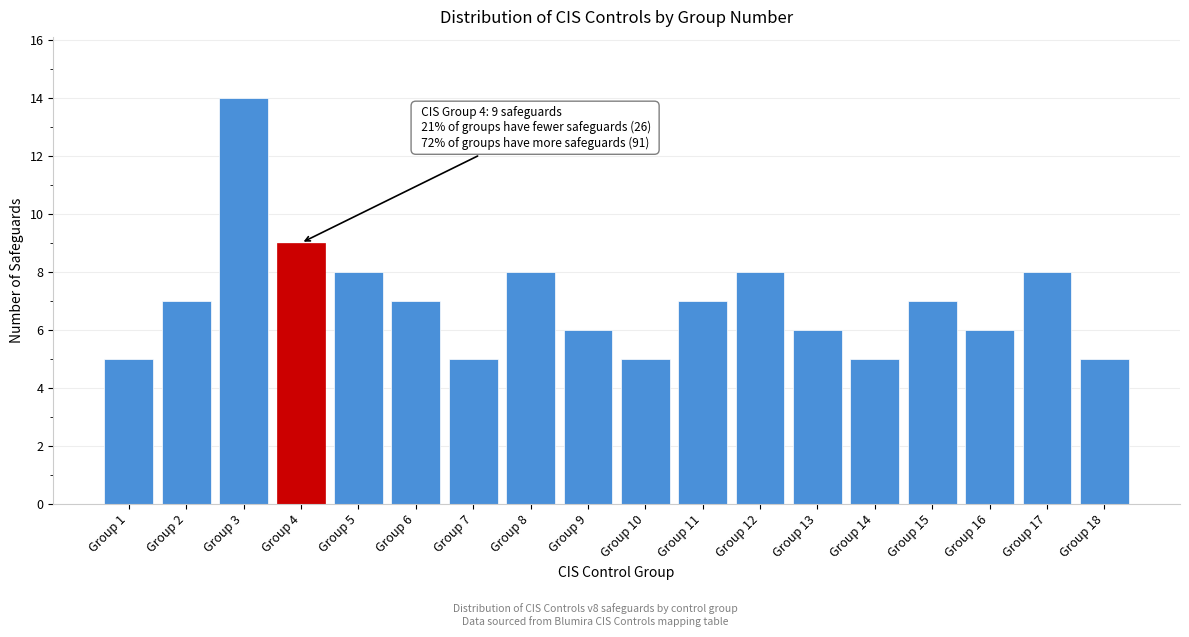

Reading left to right, extract all data points from this chart.

5	7	14	9	8	7	5	8	6	5	7	8	6	5	7	6	8	5